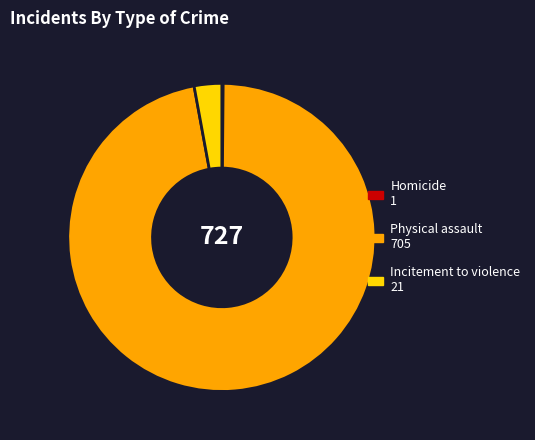

The Incitement to violence slice represents 3% of the pie. True or false?

True